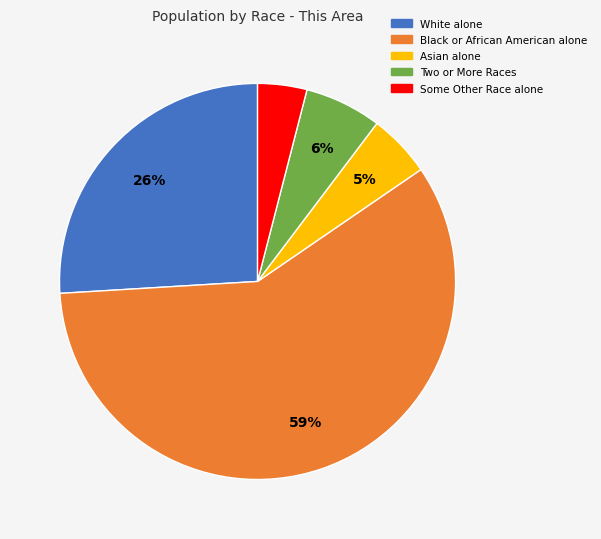

Which slice is the smallest?

Some Other Race alone